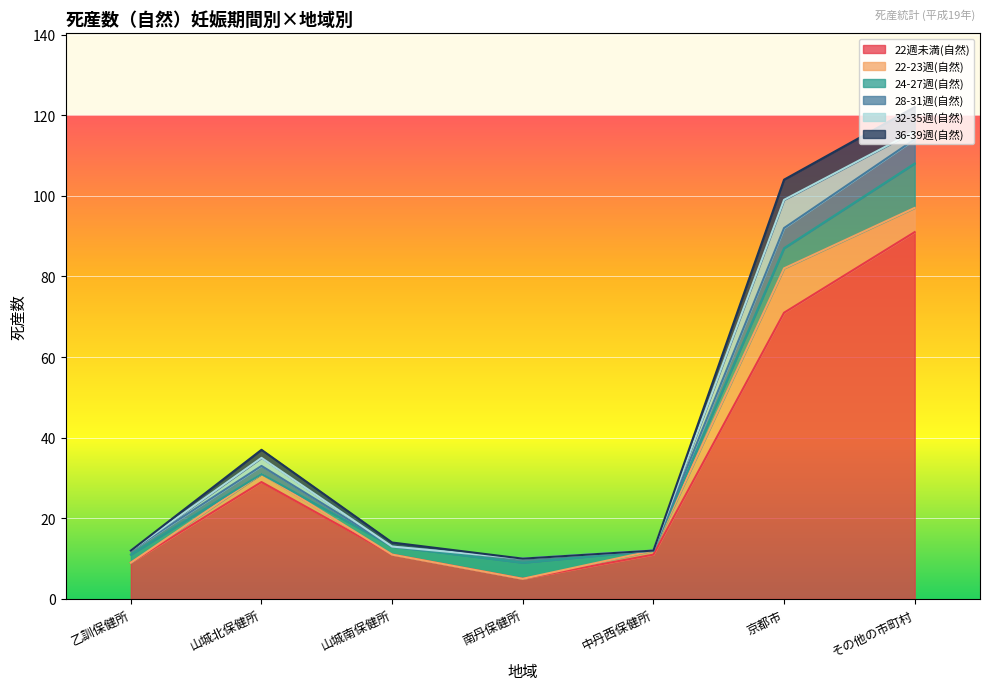

What position from the left is 南丹保健所?

4